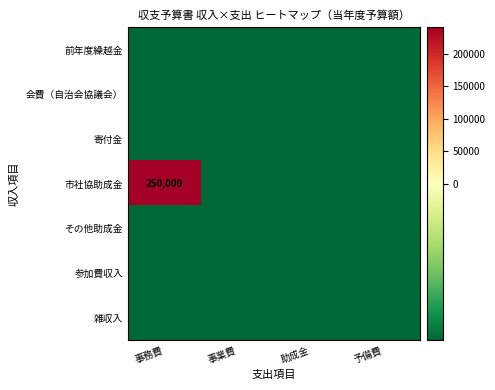

Is it true that 前年度繰越金 equals -8928.6 at 予備費?

True